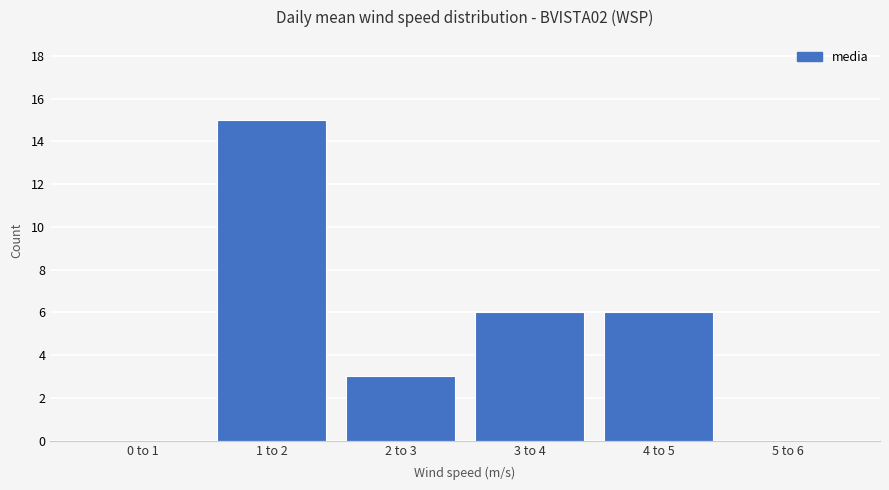

Reading left to right, what are all the values shown in this chart?

0 to 1=0	1 to 2=15	2 to 3=3	3 to 4=6	4 to 5=6	5 to 6=0